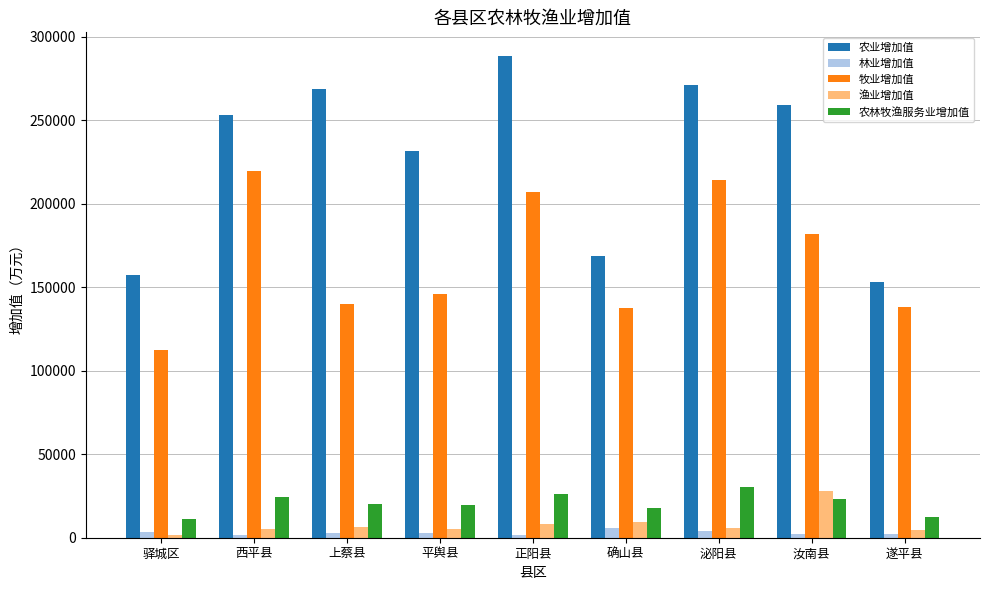

What is the spread (max minus min) of values at 上蔡县?

265878